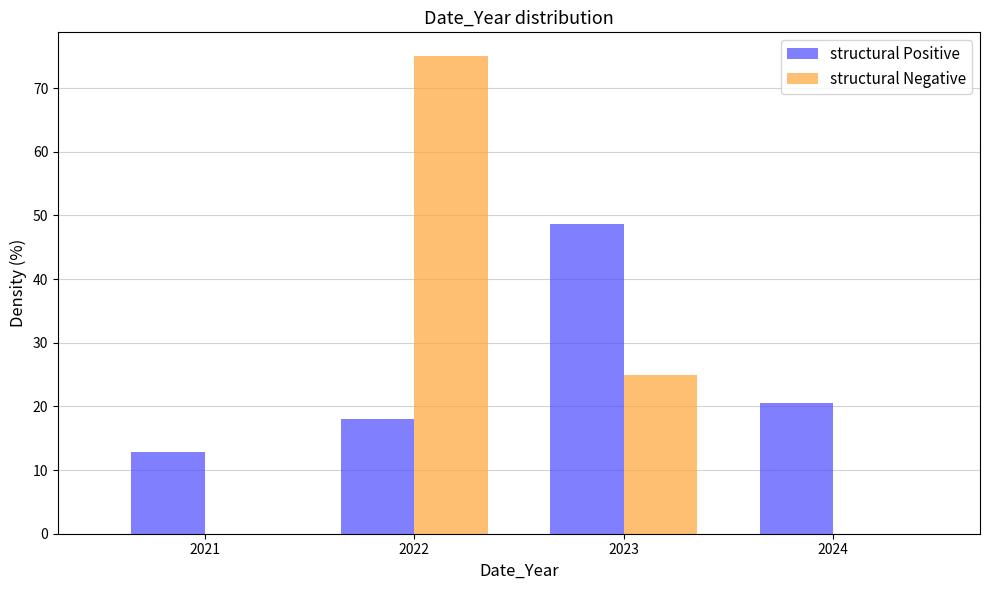

What is the height of the structural Positive bar covering 2022.5 to 2023.5 on the x-axis? The values are not printed on the chart, so give them approximately, as read against the axis.

49